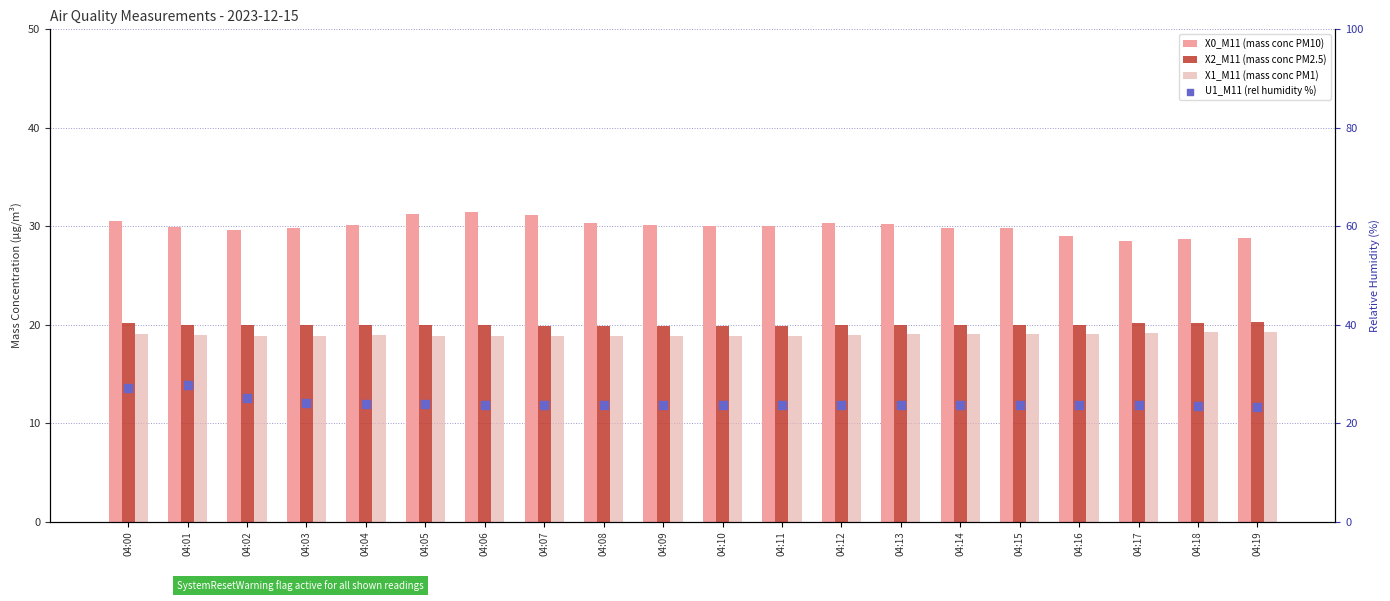

What are all the series names shown in the legend?

X0_M11 (mass conc PM10), X2_M11 (mass conc PM2.5), X1_M11 (mass conc PM1), U1_M11 (rel humidity %)